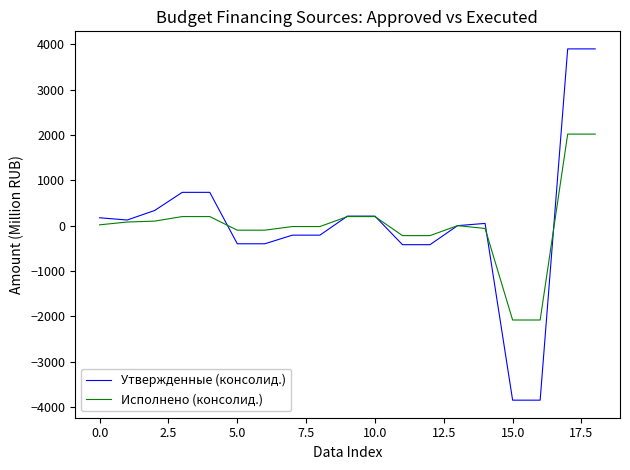

List the series in order of their peak value, lowest first.

Исполнено (консолид.), Утвержденные (консолид.)